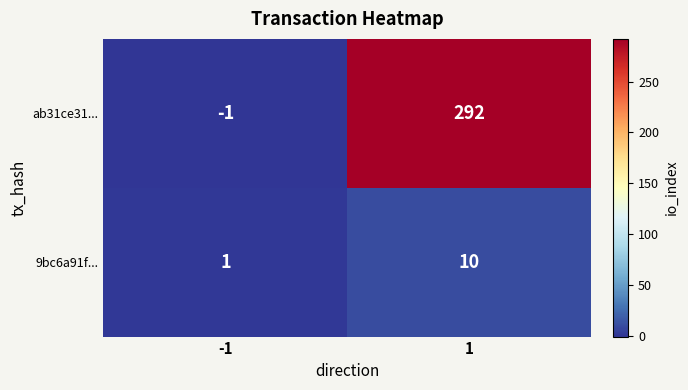

Reading left to right, transcribe all the data shown in this chart.

ab31ce31...: -1	292
9bc6a91f...: 1	10